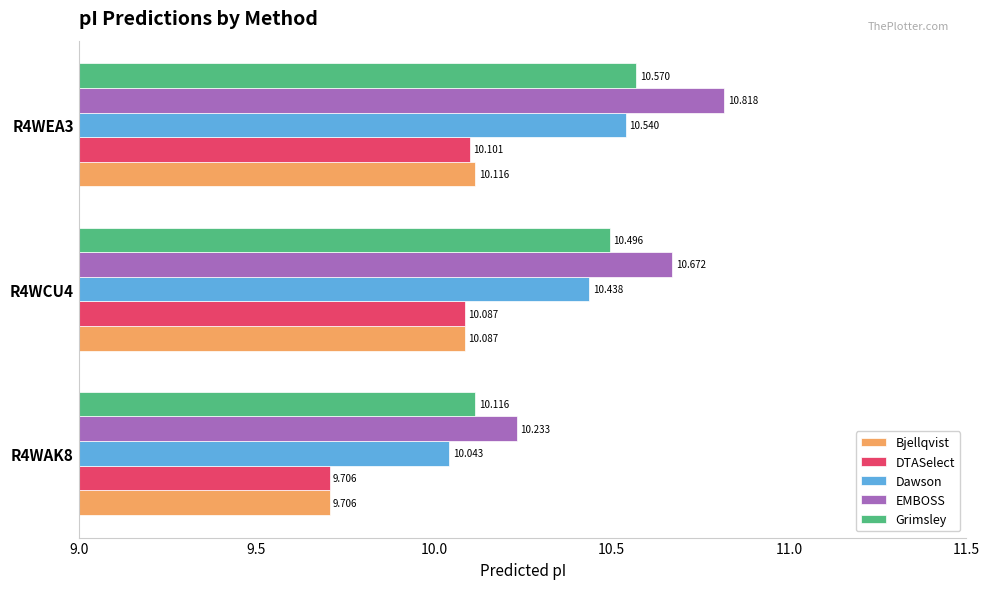

Rank the series by their maximum value, from highest to lowest.

EMBOSS, Grimsley, Dawson, Bjellqvist, DTASelect